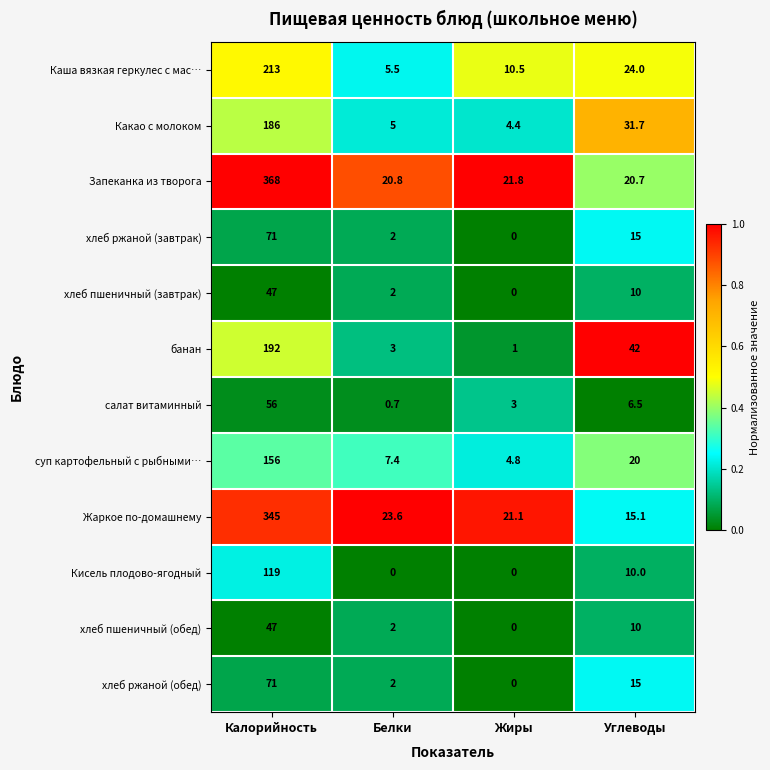

List the labels in order of хлеб ржаной (обед) value, smallest first.

Жиры, Белки, Углеводы, Калорийность